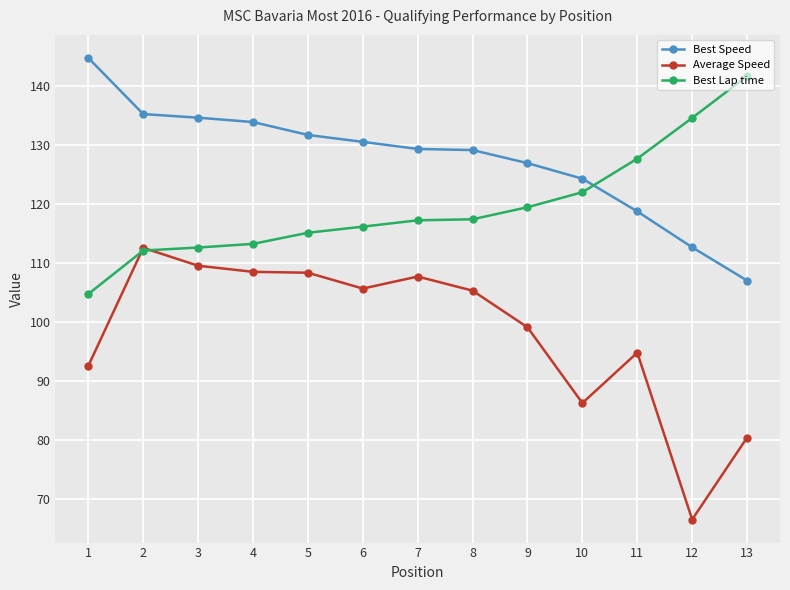

After their last crossing, which series has the higher values: Best Speed or Best Lap time?

Best Lap time